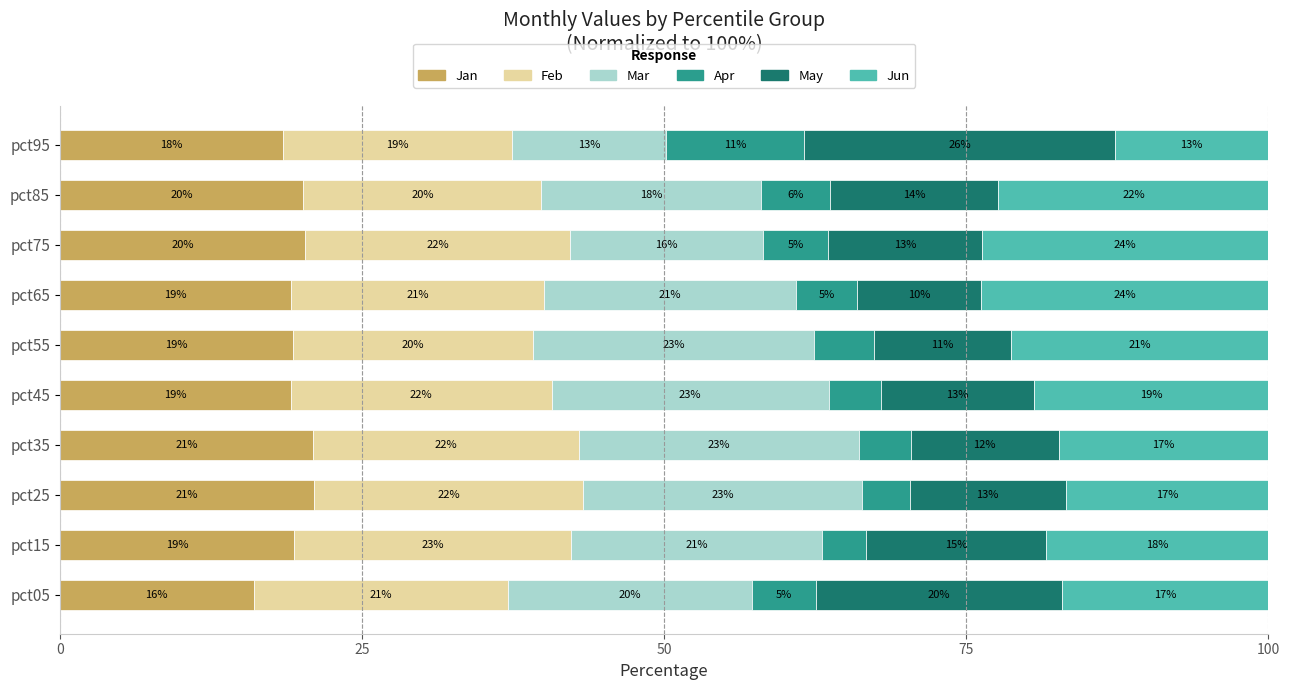

What are all the series names shown in the legend?

Jan, Feb, Mar, Apr, May, Jun